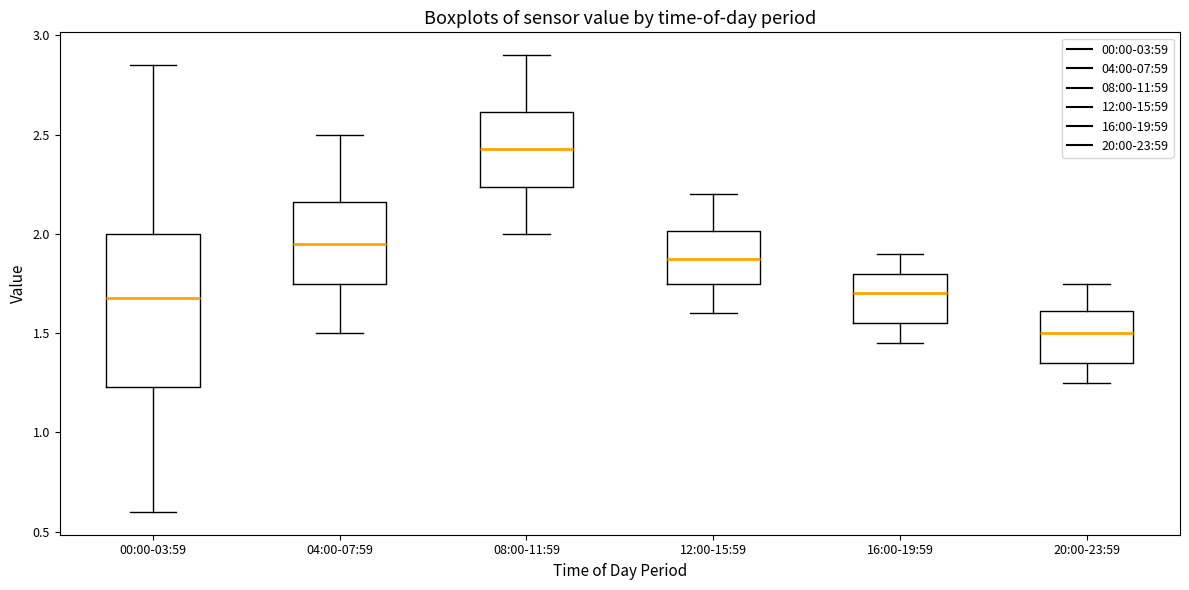

Where does the lower whisker of the box for 20:00-23:59 end on the y-axis? The values are not printed on the chart, so give them approximately, as read against the axis.

1.25